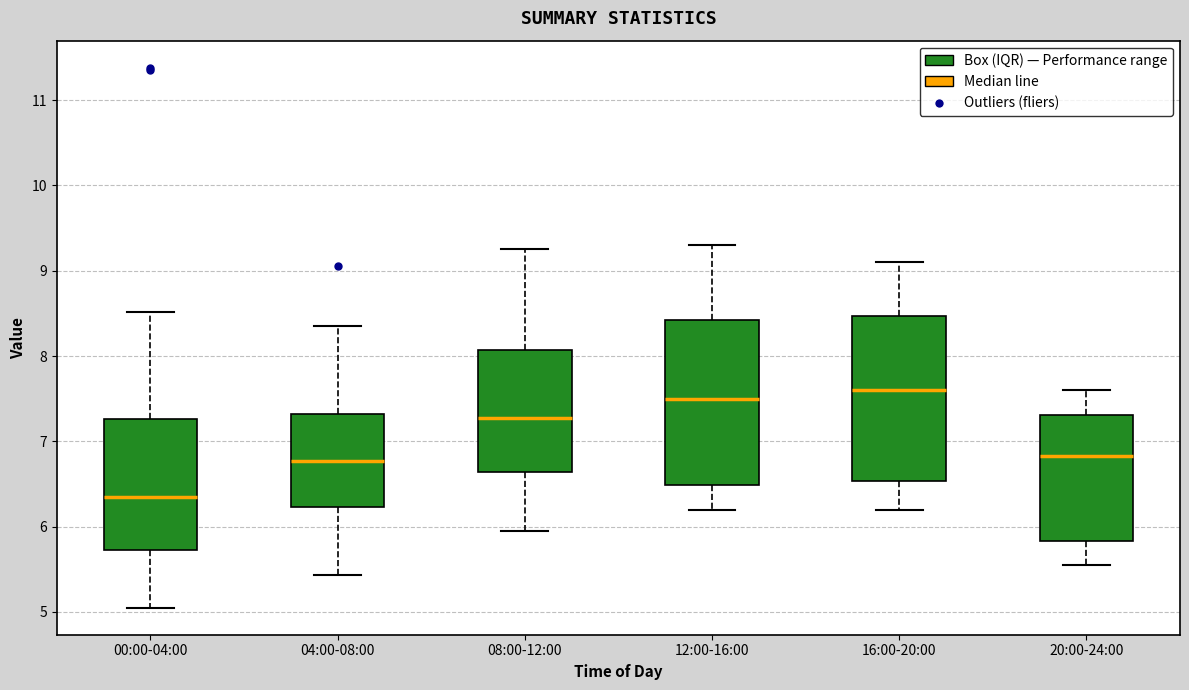

Where does the lower whisker of the box for 00:00-04:00 end on the y-axis? The values are not printed on the chart, so give them approximately, as read against the axis.

5.1